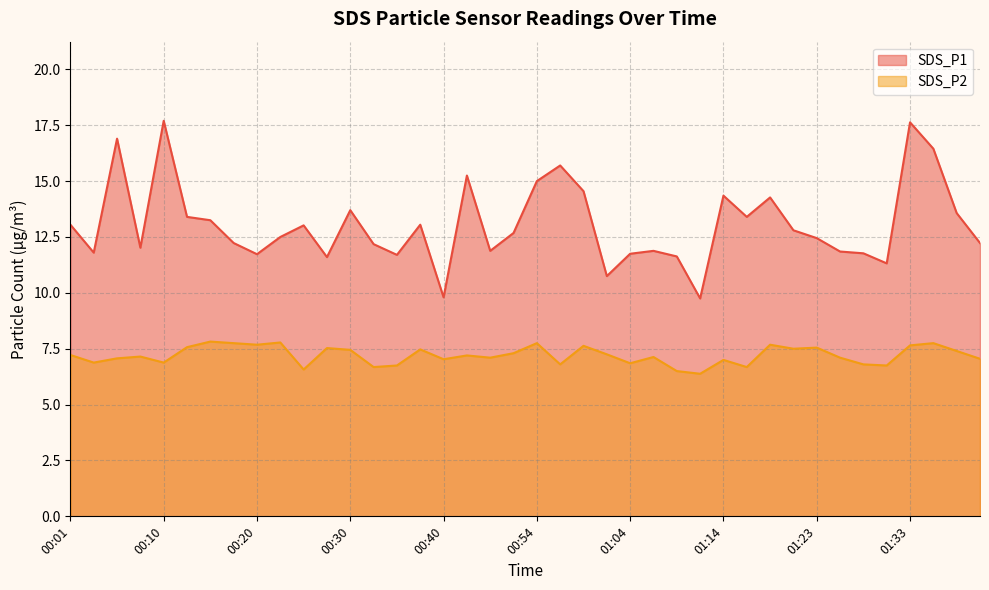

What is the sum of all SDS_P2 values?

288.1